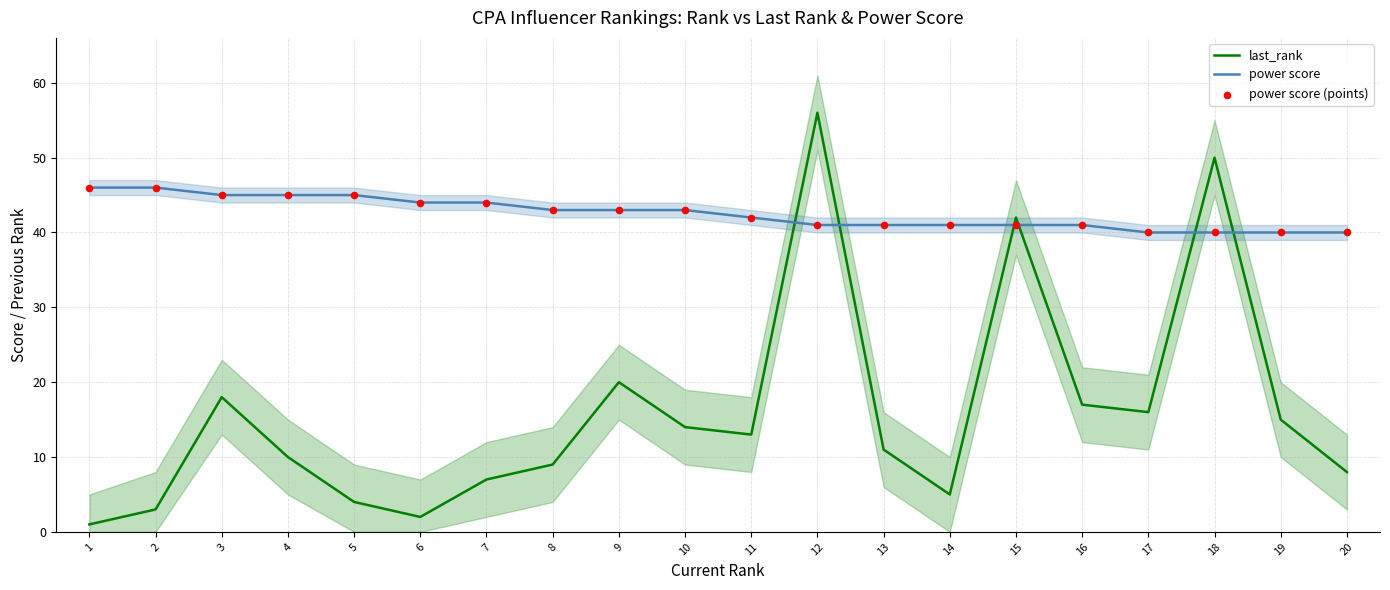

At how many categories does at least one series exceed 25?

20